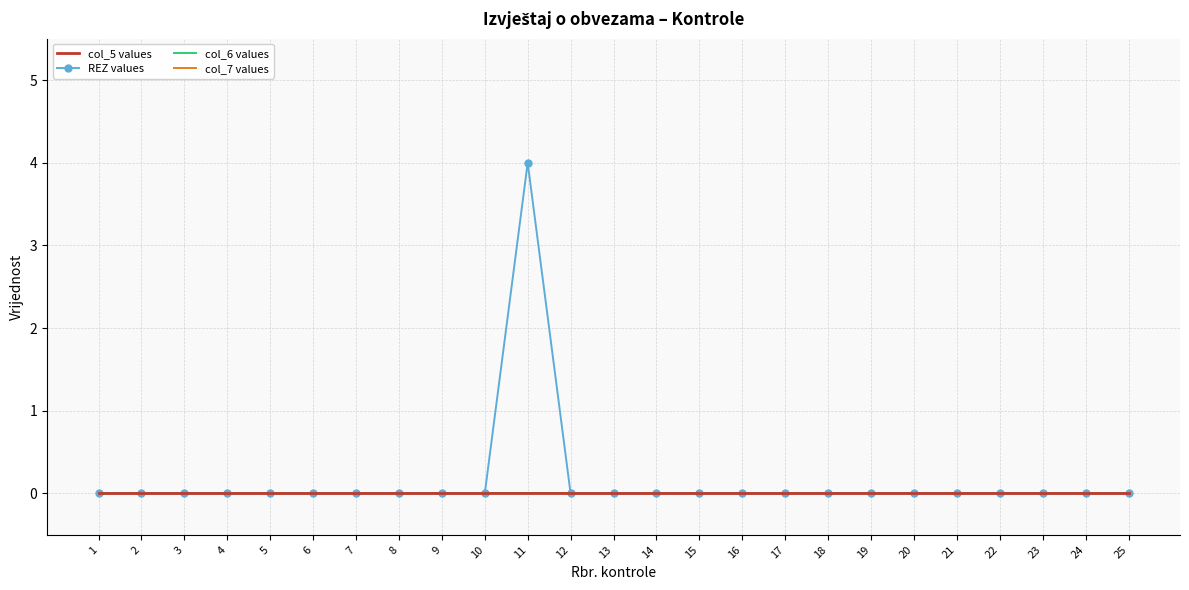

How many series are shown in this chart?

4